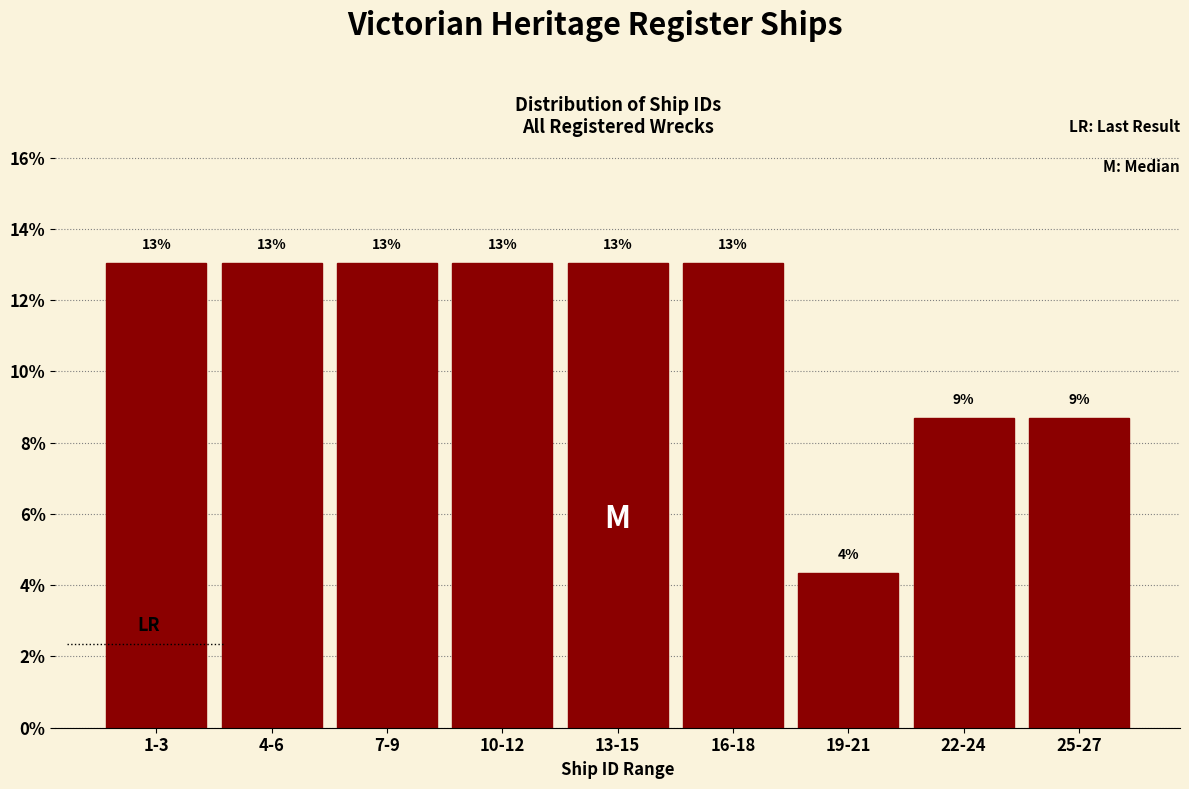

Read the value at 4-6.

13.0